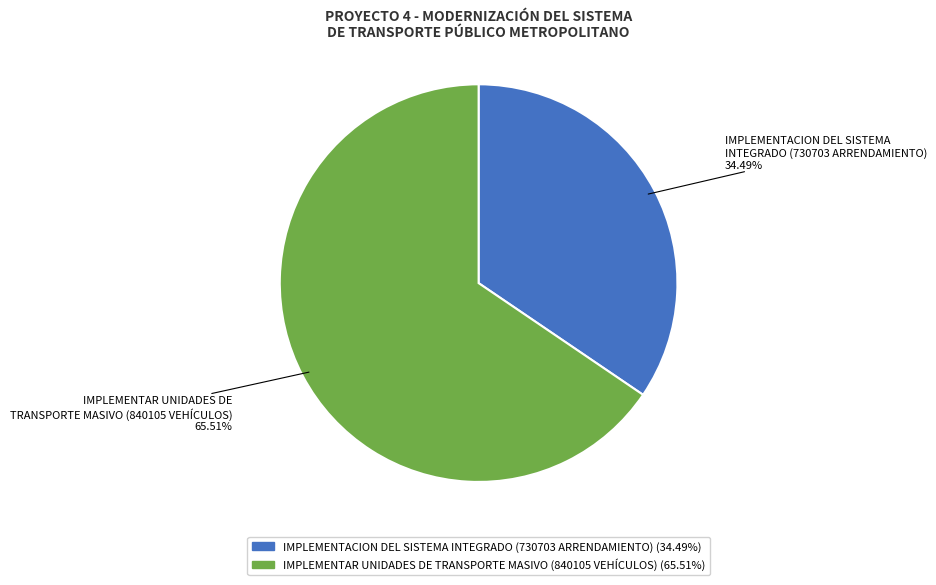

What is the ratio of the value at IMPLEMENTACION DEL SISTEMA INTEGRADO (730703 ARRENDAMIENTO) to the value at IMPLEMENTAR UNIDADES DE TRANSPORTE MASIVO (840105 VEHÍCULOS)?

0.5